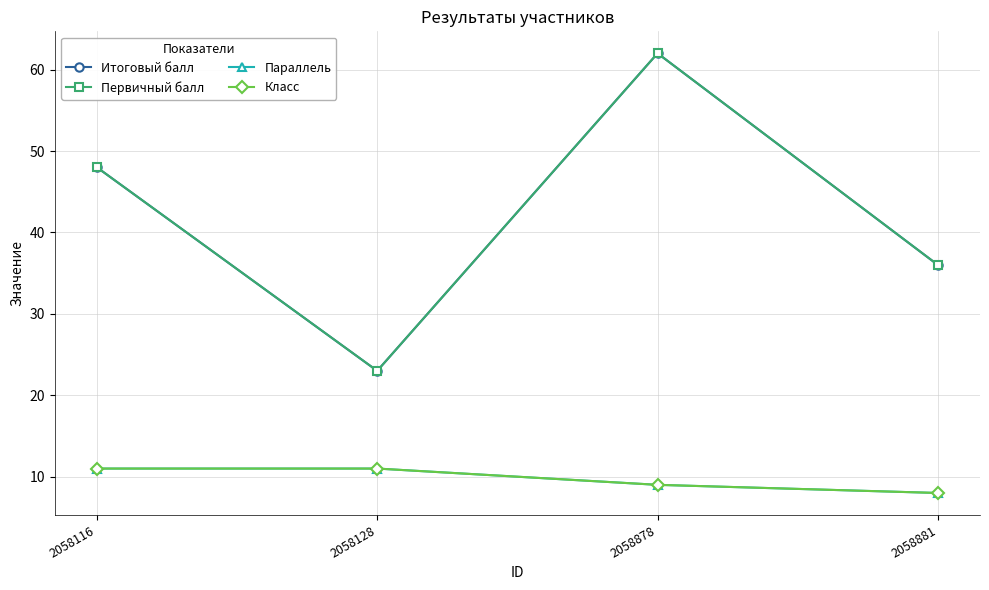

The Параллель series shows 4 at 2058878. True or false?

False